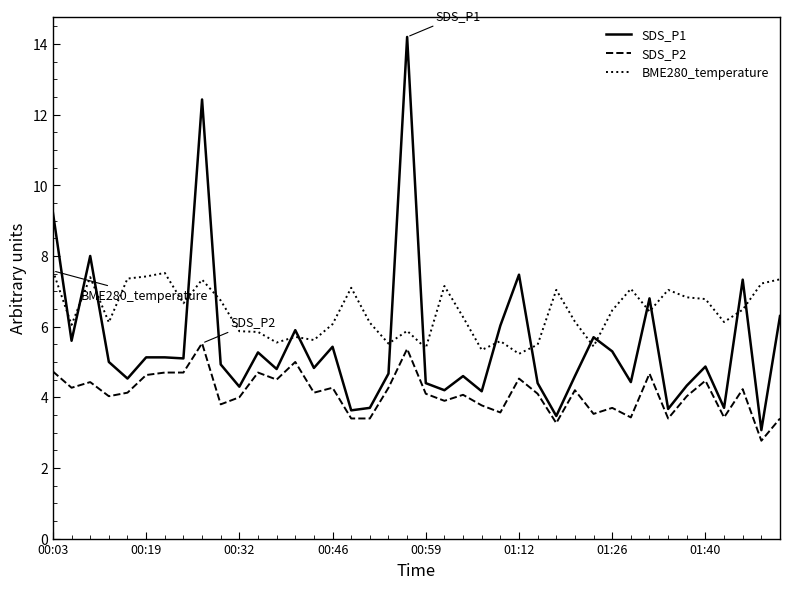

How many distinct data groups are displayed?

3